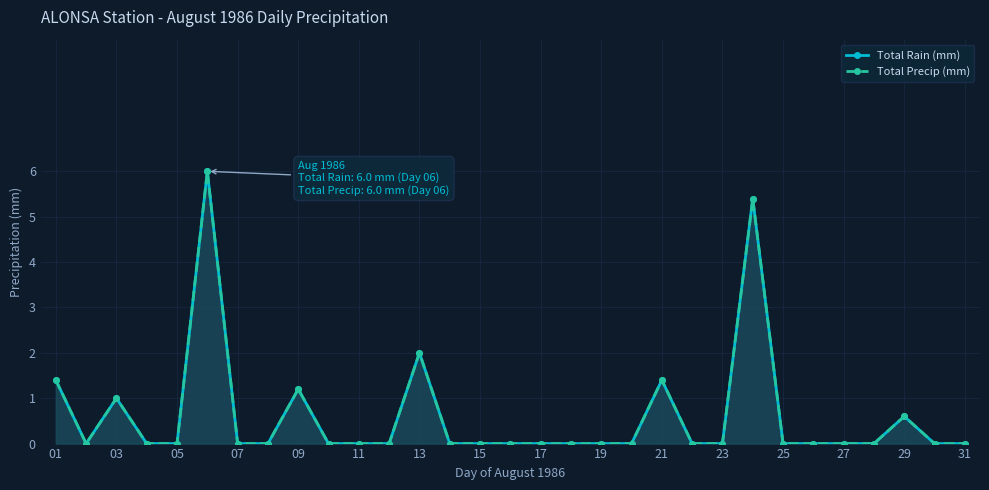

True or false: Total Precip (mm) and Total Rain (mm) cross at least once.

False